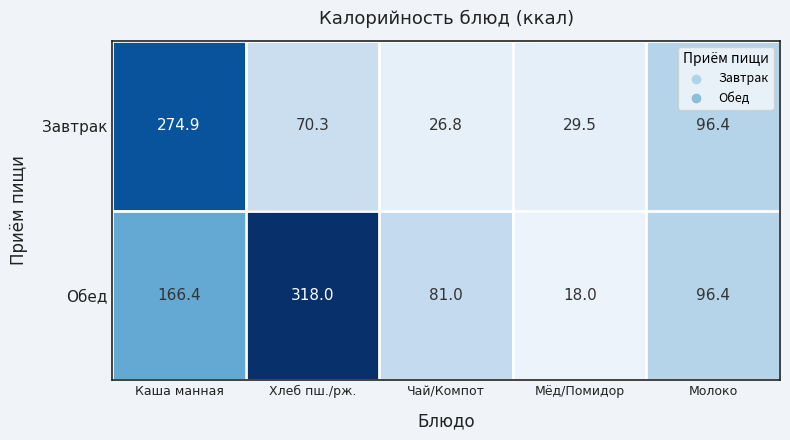

Which series has the widest spread of values?

Обед